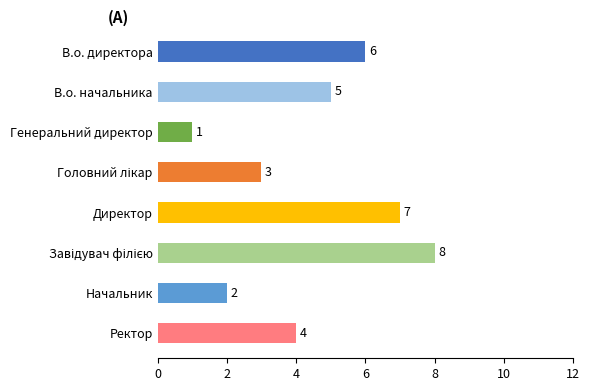

True or false: the data shows 4 at Ректор.

True